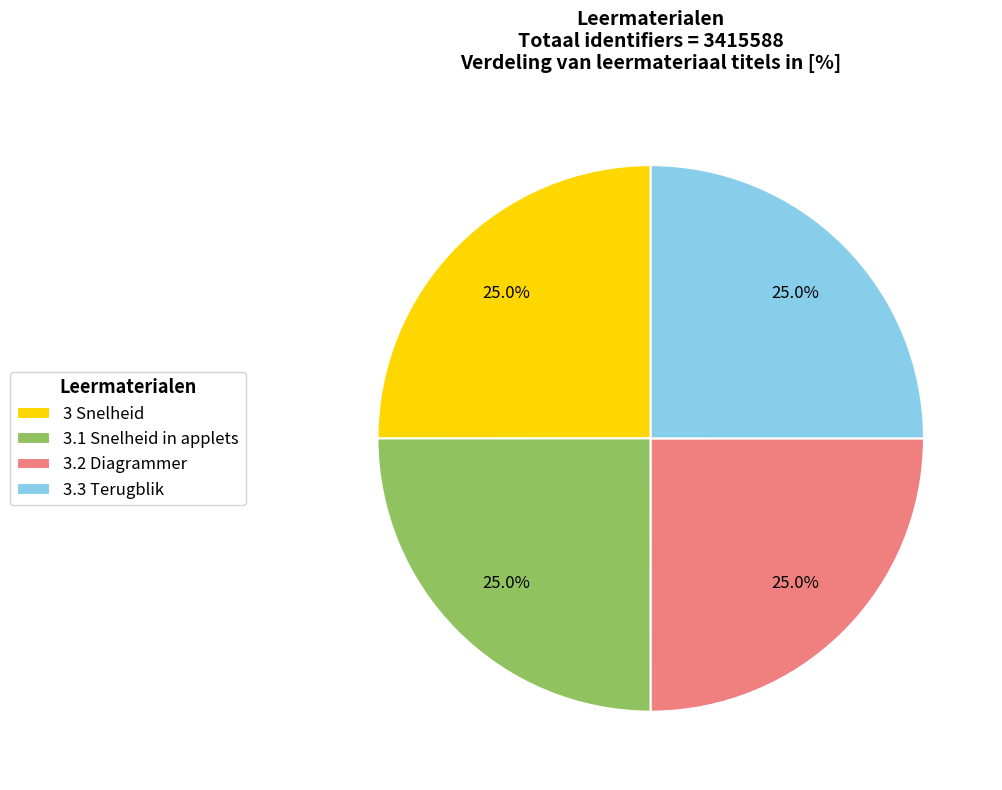

How many slices are in this pie chart?

4